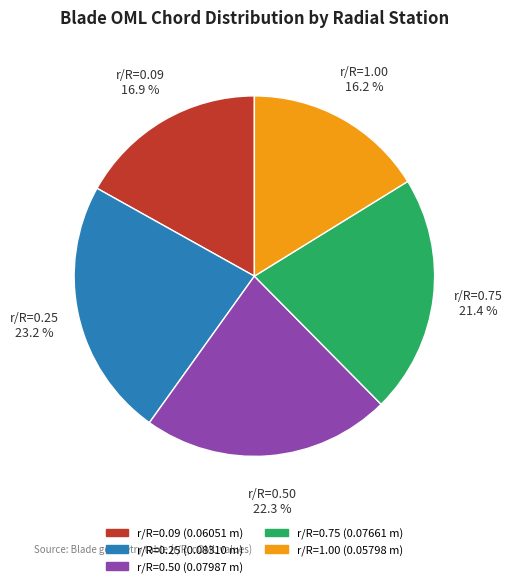

Is there a majority slice in this chart?

No